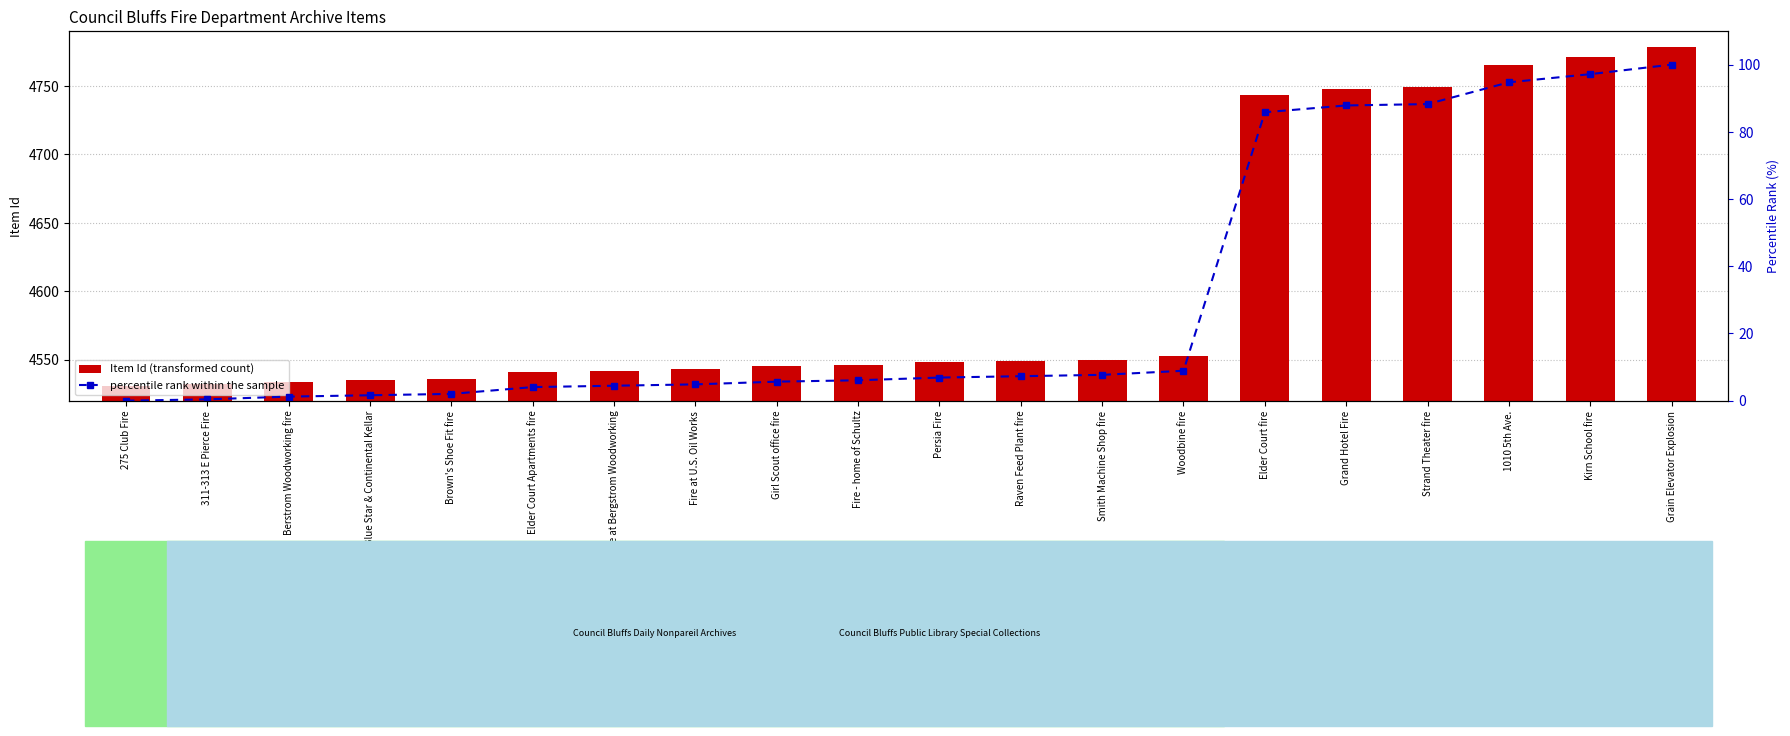

At Grand Hotel Fire, list the series in order from smallest to largest.

percentile rank within the sample, Item Id (transformed count)